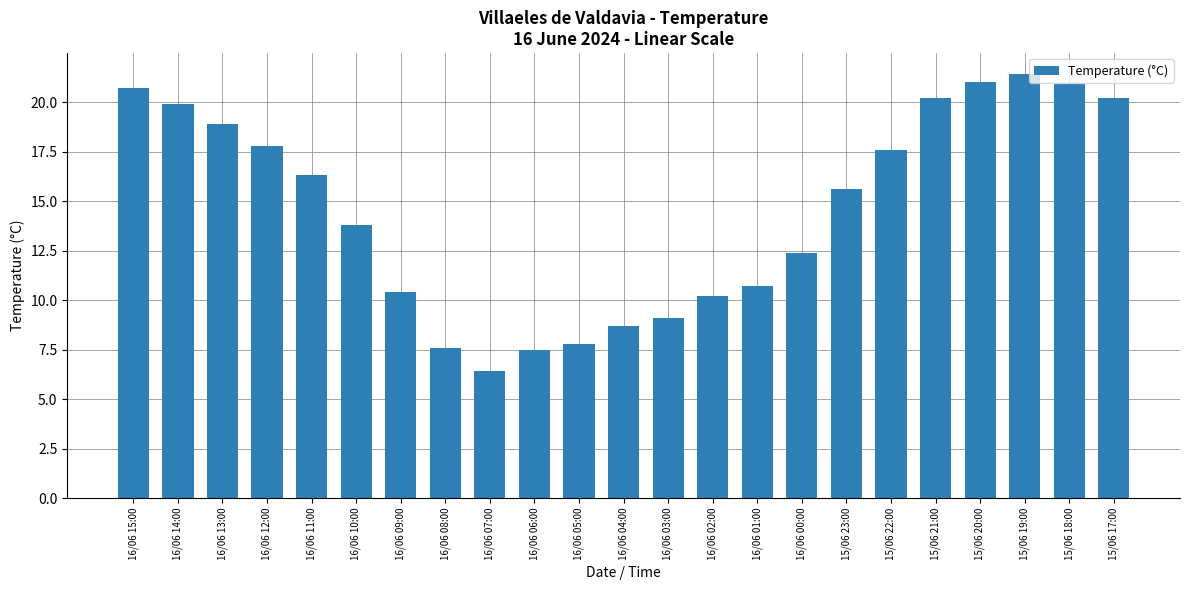

Does the chart contain any negative values?

No